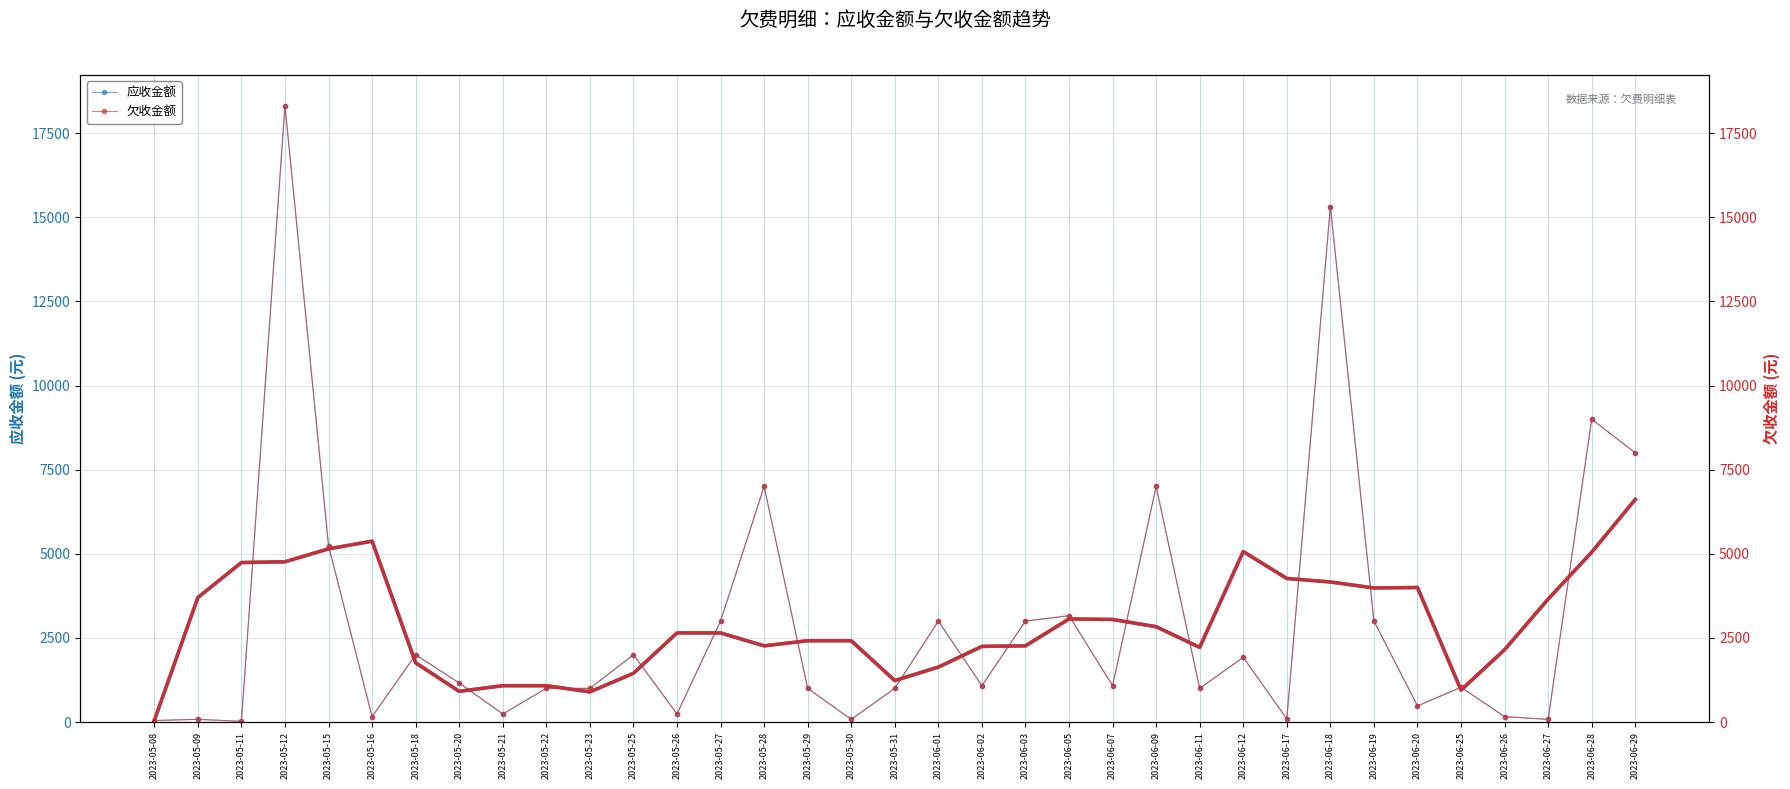

Where is the first local maximum for 应收金额?

2023-05-09